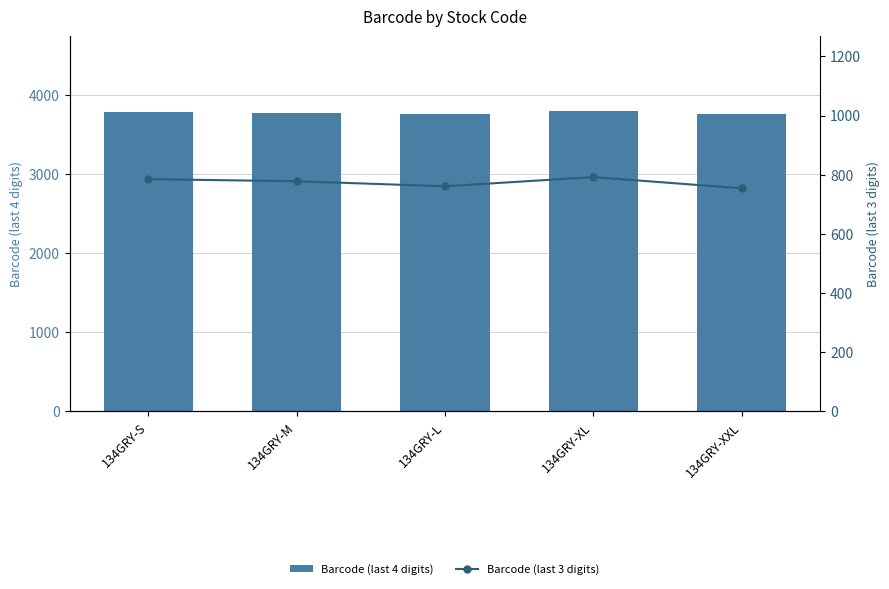

Rank the series at 134GRY-L from lowest to highest value.

Barcode (last 3 digits), Barcode (last 4 digits)